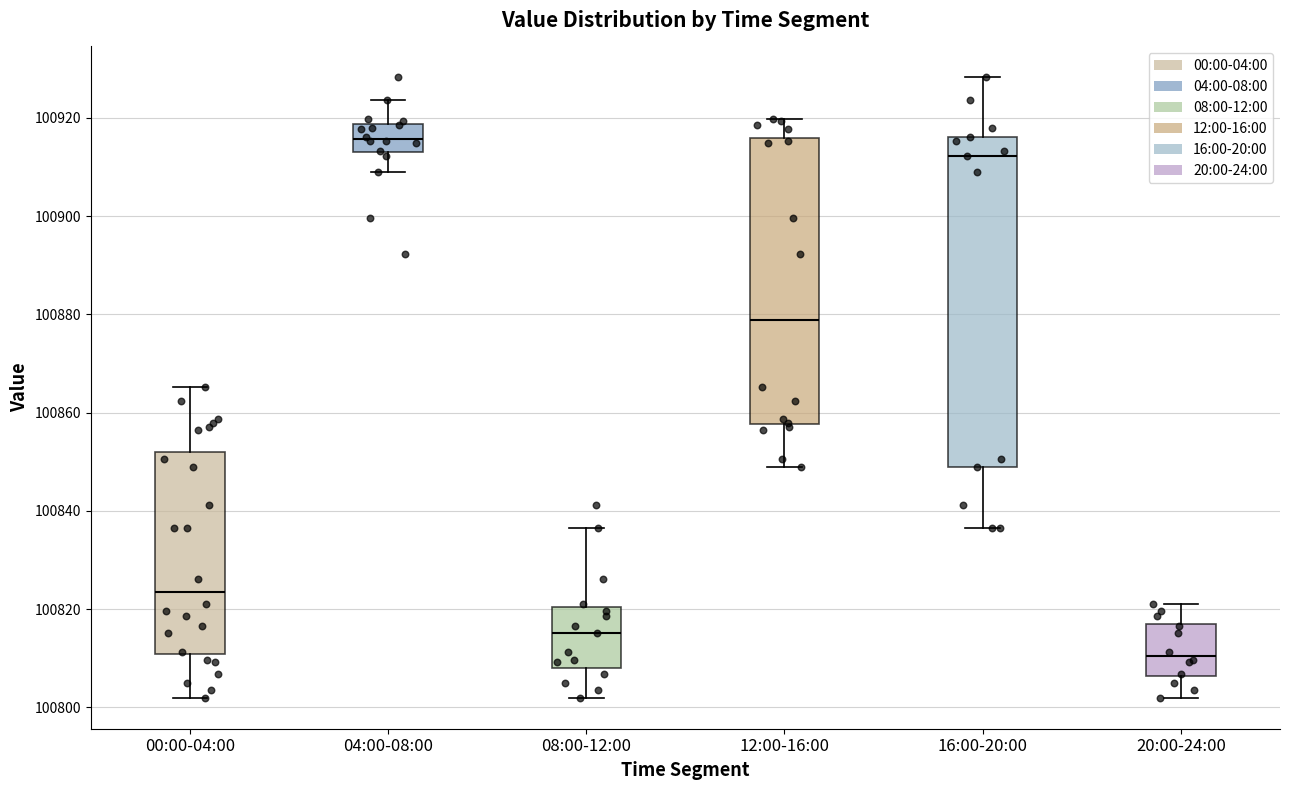

Reading left to right, read every box against the y-axis: the position of its median line, the range the box covers, and the ends of its whiskers. The values are not printed on the chart, so give them approximately, as read against the axis.

00:00-04:00: median 100824, box 100810 to 100852, whiskers 100802 to 100866
04:00-08:00: median 100916, box 100914 to 100918, whiskers 100908 to 100924
08:00-12:00: median 100816, box 100808 to 100820, whiskers 100802 to 100836
12:00-16:00: median 100878, box 100858 to 100916, whiskers 100848 to 100920
16:00-20:00: median 100912, box 100848 to 100916, whiskers 100836 to 100928
20:00-24:00: median 100810, box 100806 to 100818, whiskers 100802 to 100822